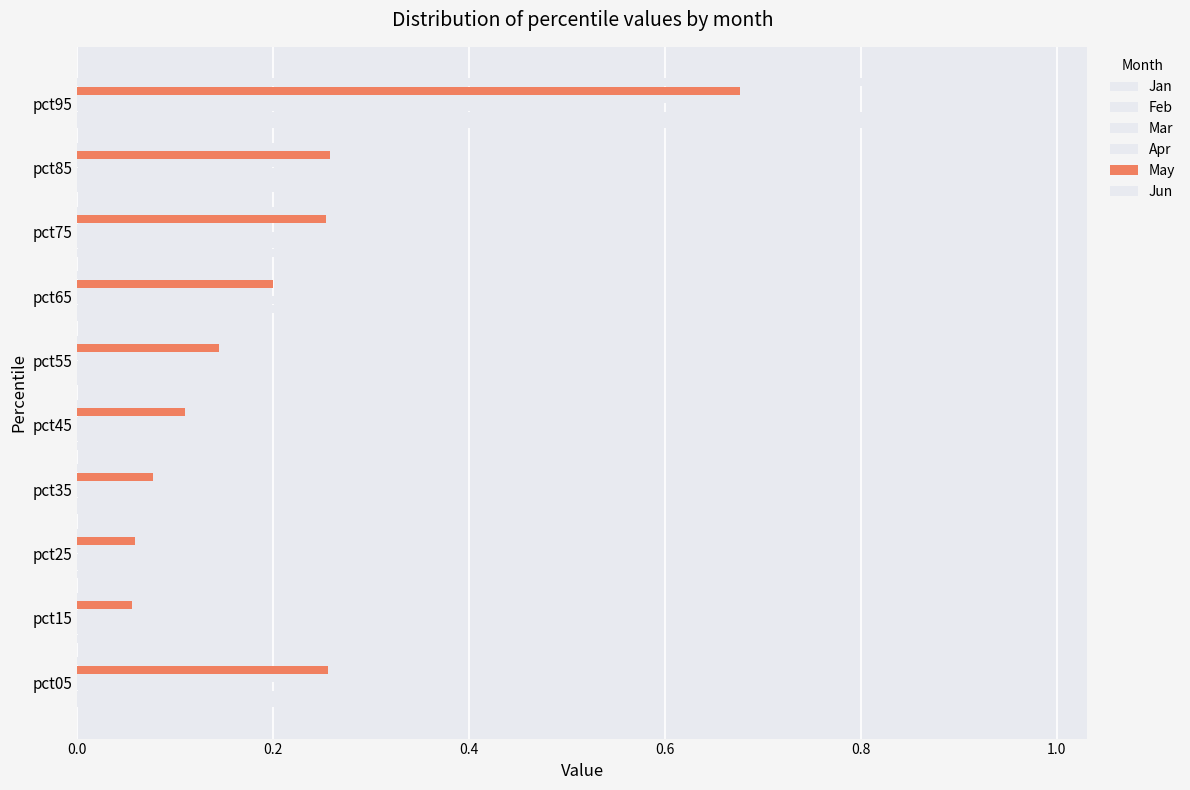

Count the number of categories in the chart.

10